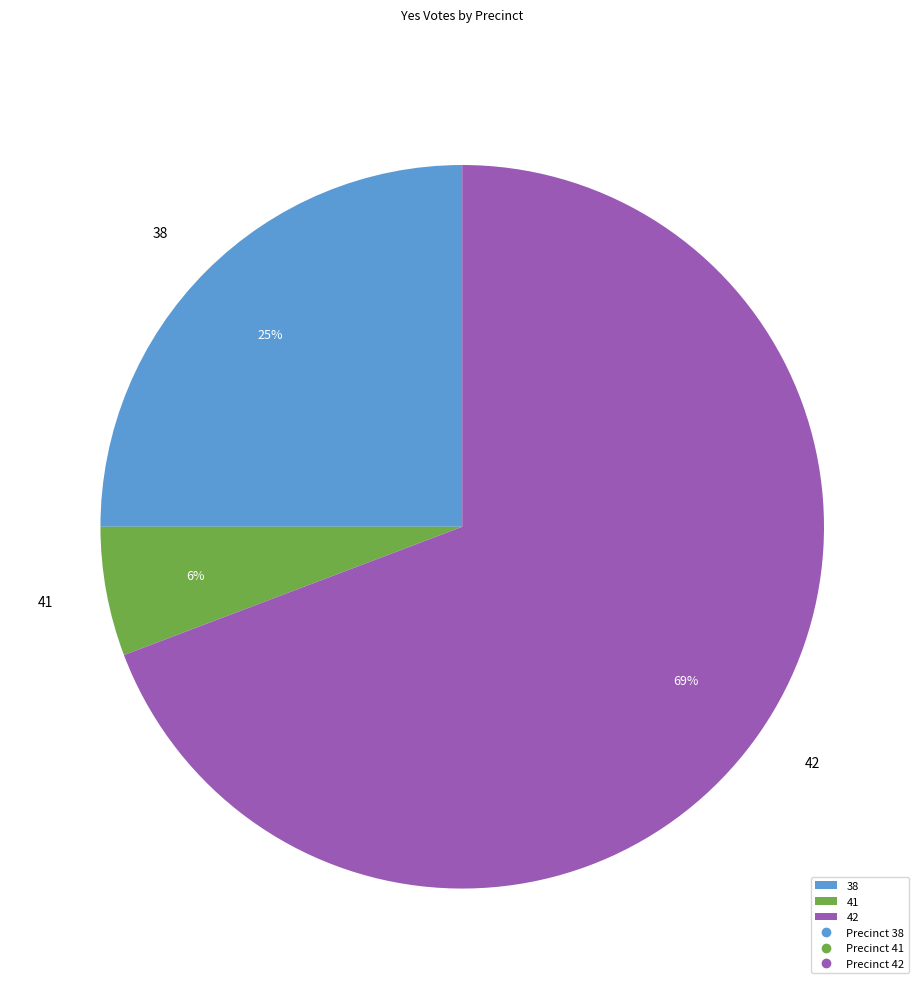

Count the number of slices in the pie.

3